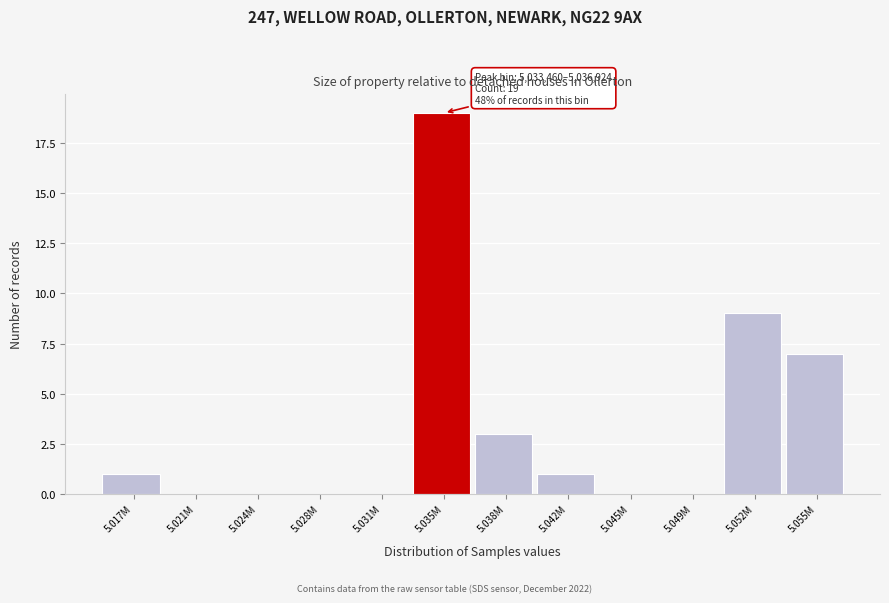

Reading left to right, what are all the values shown in this chart?

5.017M=1	5.021M=0	5.024M=0	5.028M=0	5.031M=0	5.035M=19	5.038M=3	5.042M=1	5.045M=0	5.049M=0	5.052M=9	5.055M=7